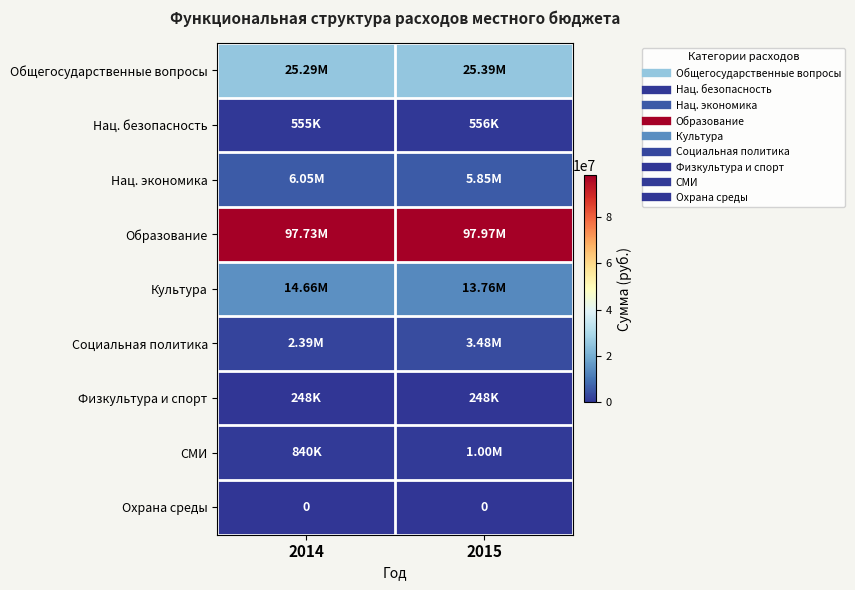

At which category does the chart reach its minimum across all series?

2014